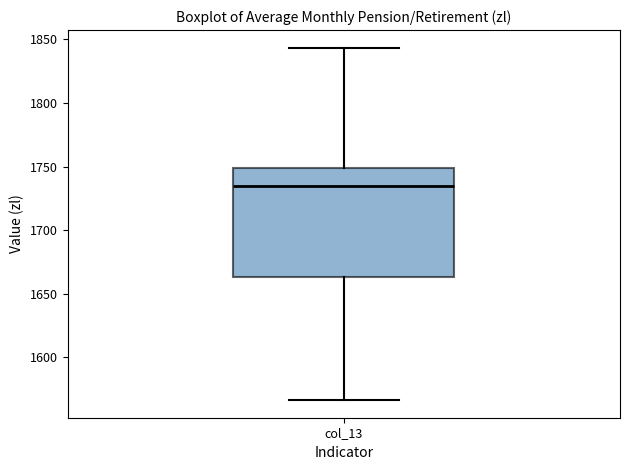

Where is the upper edge of the box for col_13 on the y-axis? The values are not printed on the chart, so give them approximately, as read against the axis.

1750